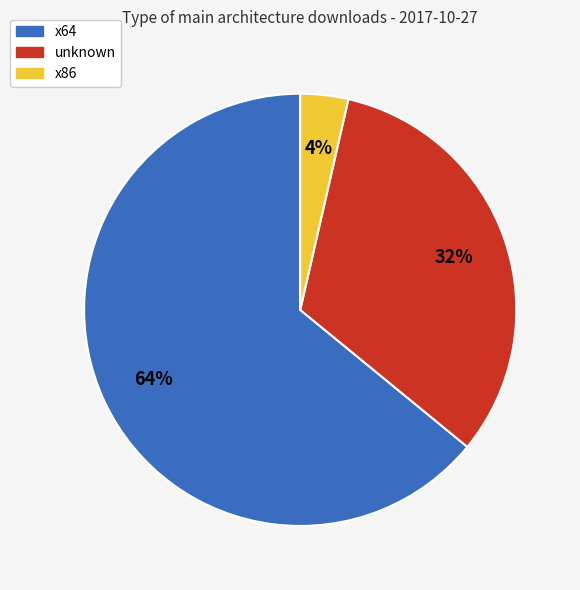

Is it true that x86 is 17% of the pie?

False